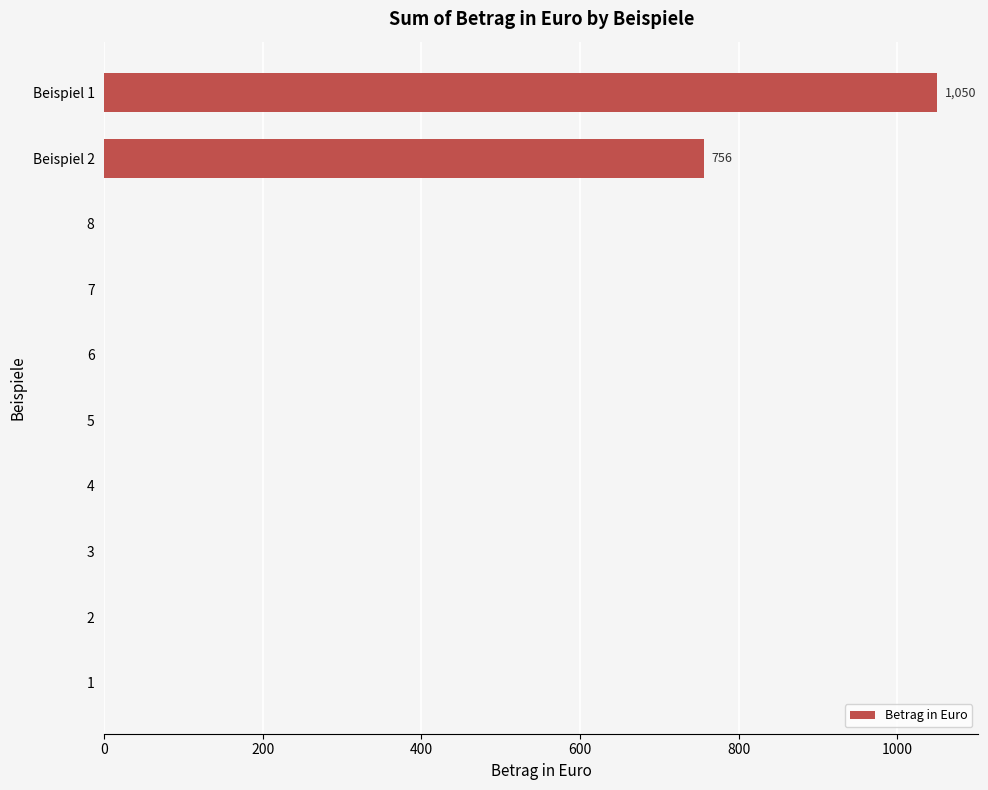

Does the chart contain stacked bars?

No